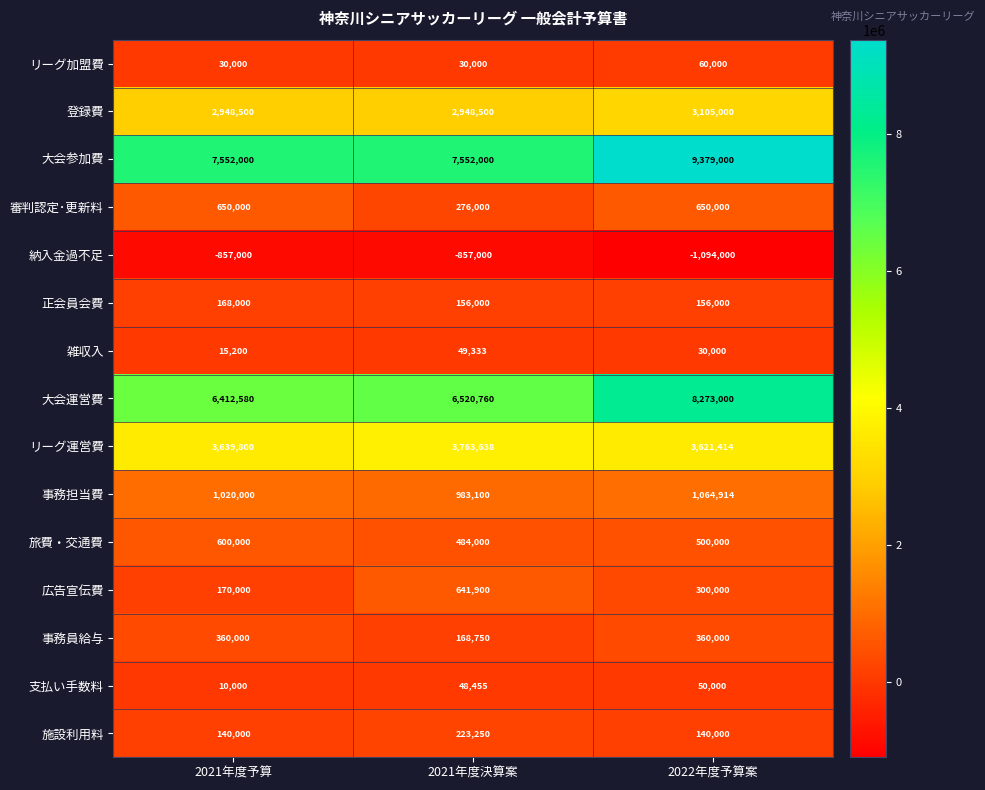

What is the difference between the maximum and minimum values in the 納入金過不足 series?

237000